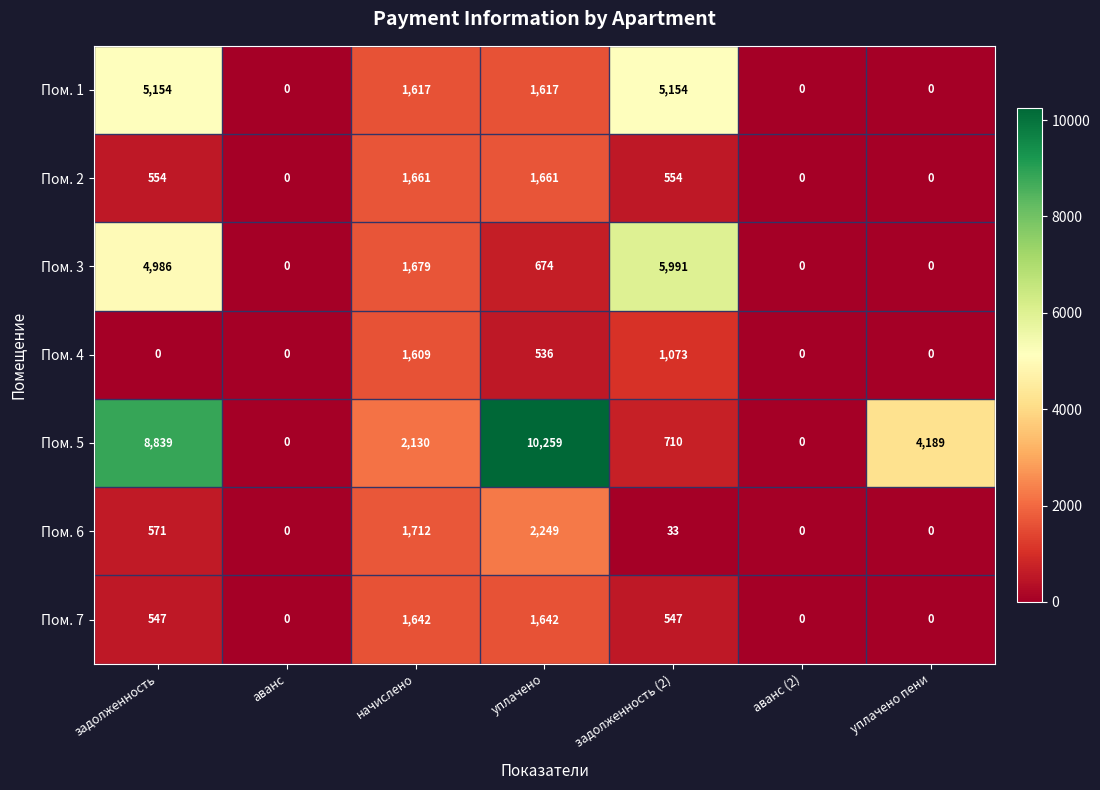

What is the difference between the maximum and minimum values in the Пом. 7 series?

1642